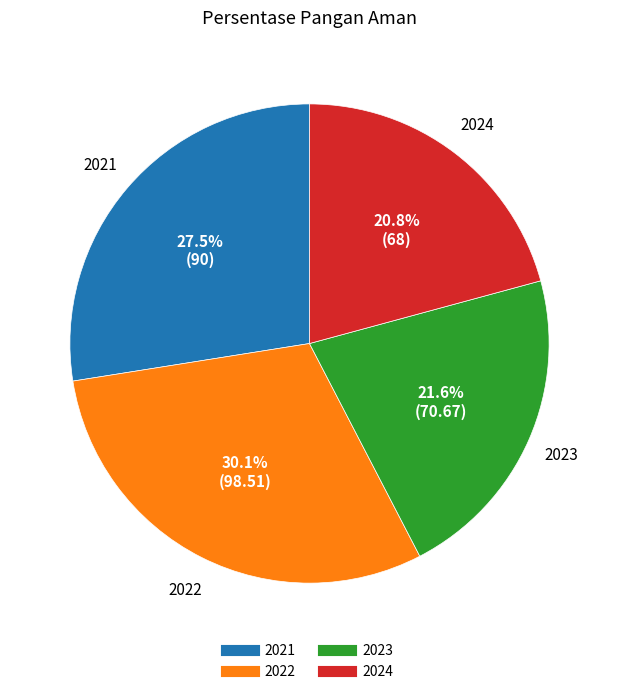

What is the total percentage of 2024 and 2022?

50.9%